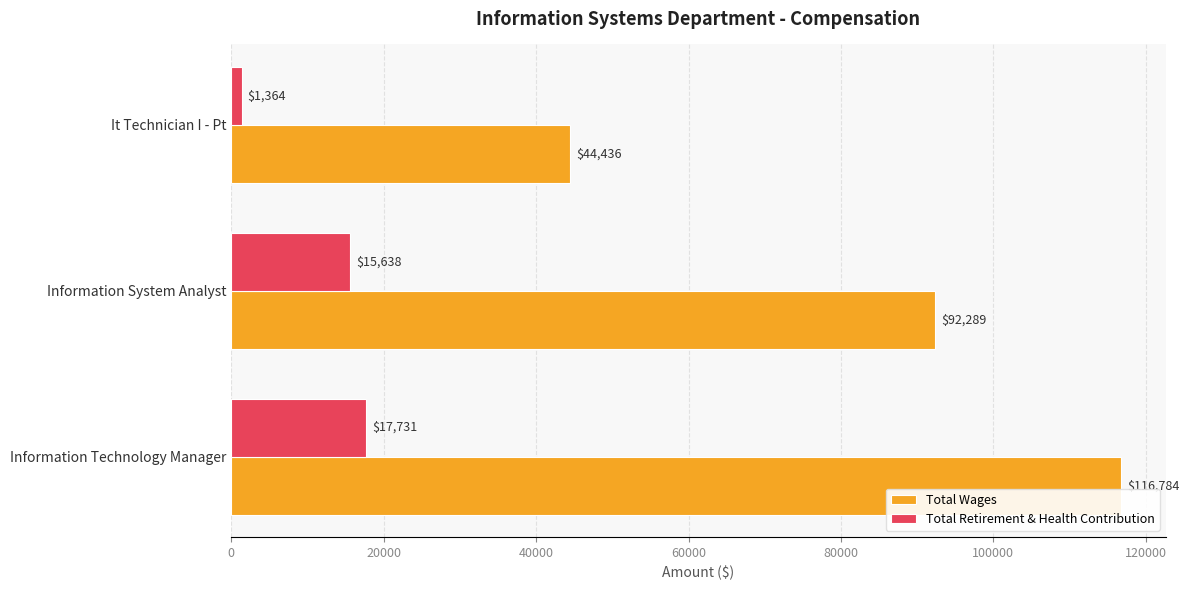

What value does the Total Retirement & Health Contribution series have at It Technician I - Pt, to the nearest 10?

1360